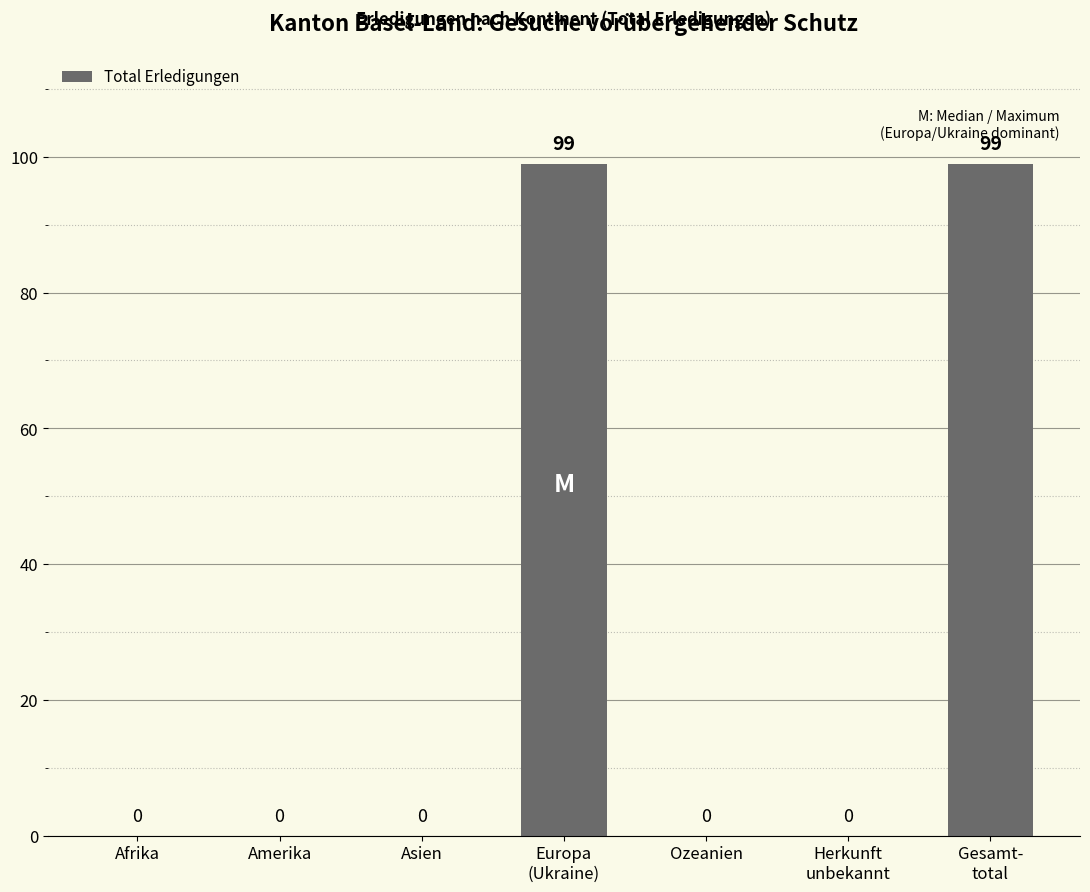

Which has a higher value, Gesamt-
total or Amerika?

Gesamt-
total